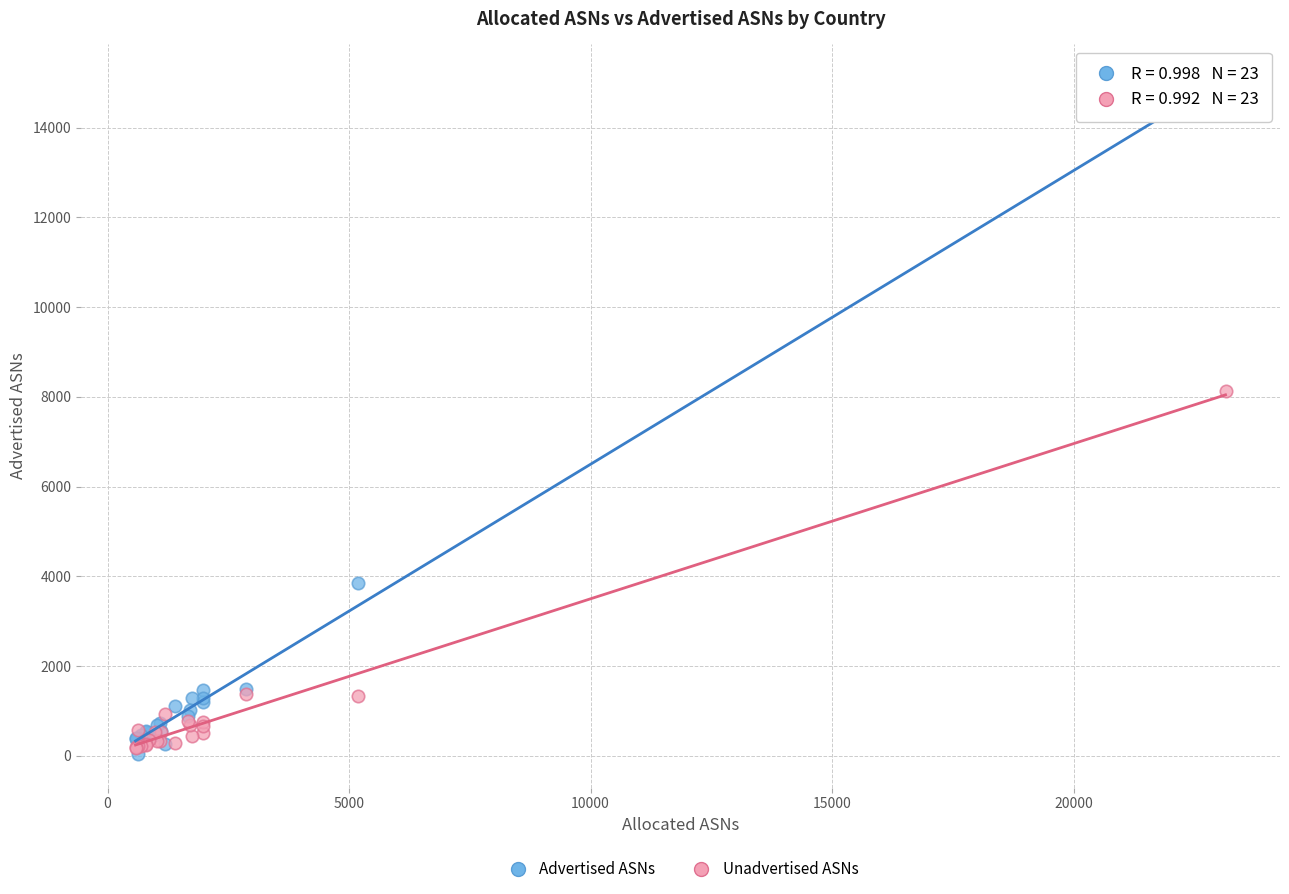

In the Advertised ASNs series, what Y value is closest to 7533?

3853